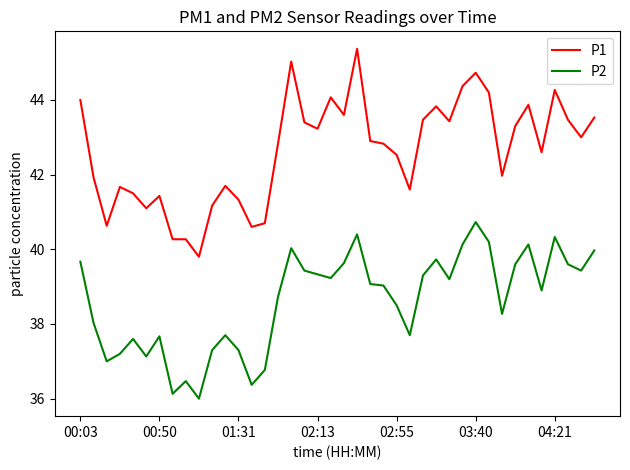

What is the minimum value for P2?

36.0